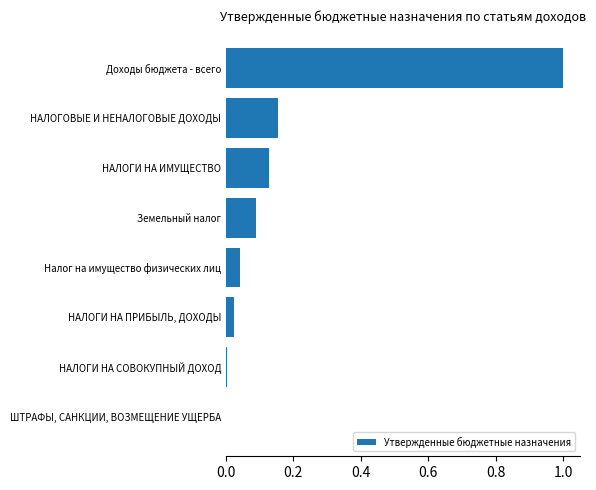

What is the greatest value displayed?

1.0